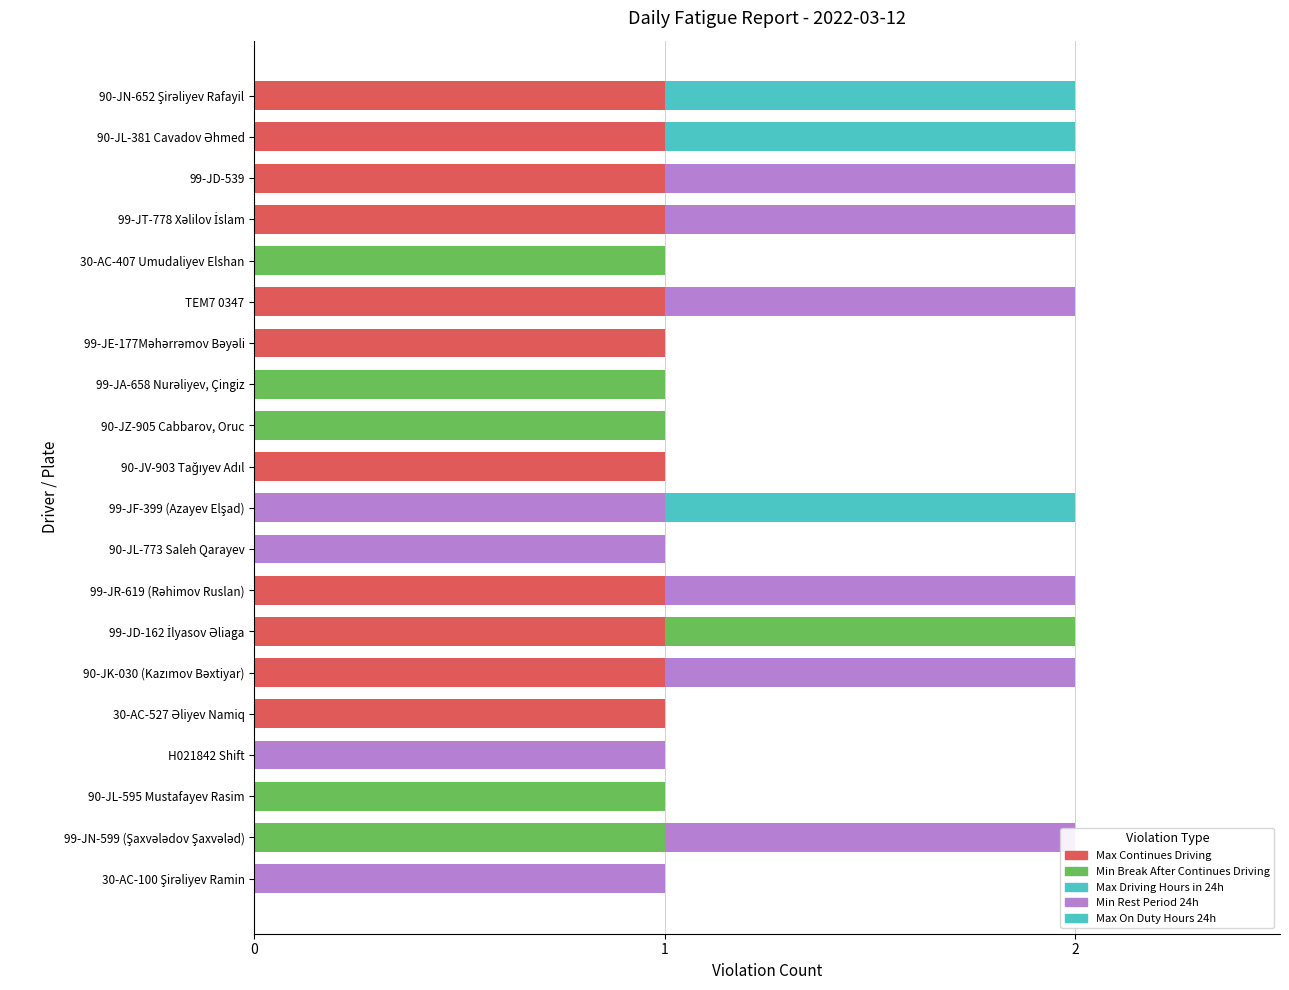

What is the difference between the maximum and second lowest values in the Max Driving Hours in 24h series?

1